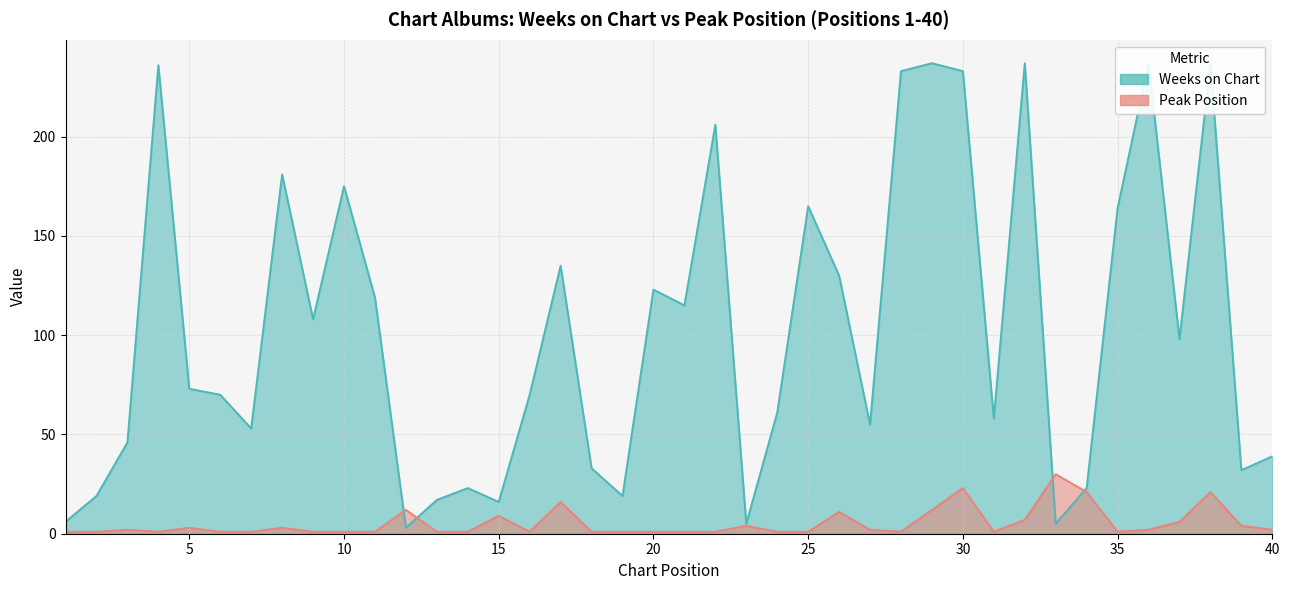

The value of Weeks on Chart at 11 is 178. True or false?

False